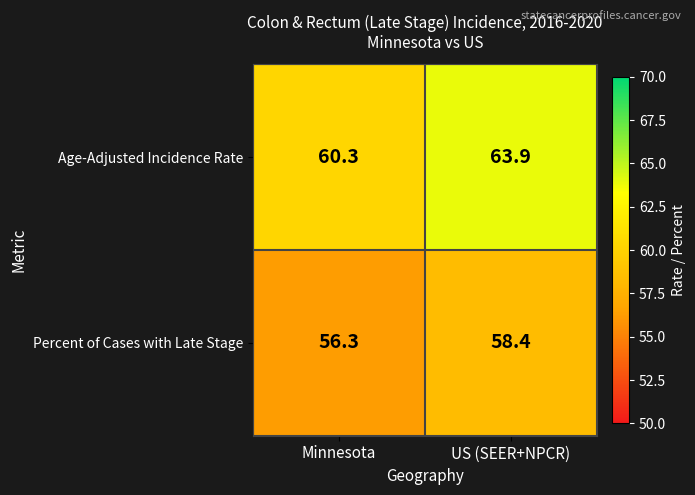

What is the highest value of the Age-Adjusted Incidence Rate series?

63.9